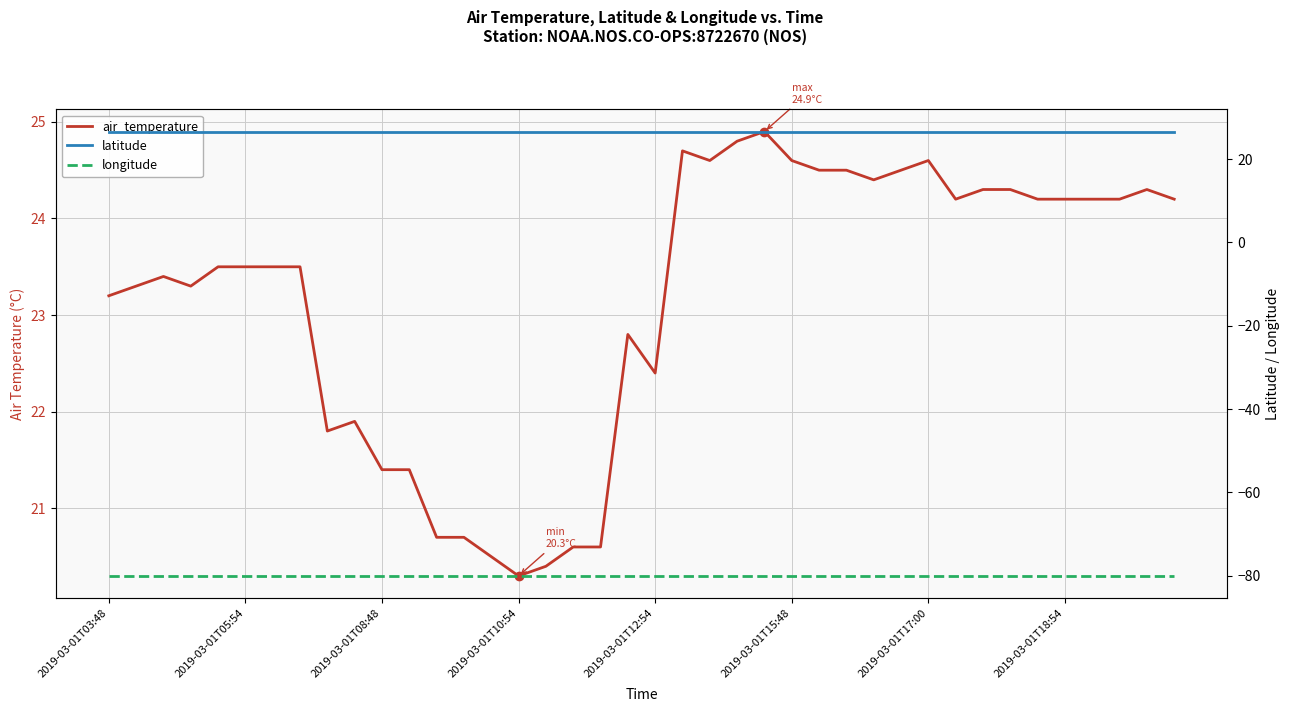

Reading left to right, extract all data points from this chart.

air_temperature: 23.2	23.3	23.4	23.3	23.5	23.5	23.5	23.5	21.8	21.9	21.4	21.4	20.7	20.7	20.5	20.3	20.4	20.6	20.6	22.8	22.4	24.7	24.6	24.8	24.9	24.6	24.5	24.5	24.4	24.5	24.6	24.2	24.3	24.3	24.2	24.2	24.2	24.2	24.3	24.2
latitude: 26.6	26.6	26.6	26.6	26.6	26.6	26.6	26.6	26.6	26.6	26.6	26.6	26.6	26.6	26.6	26.6	26.6	26.6	26.6	26.6	26.6	26.6	26.6	26.6	26.6	26.6	26.6	26.6	26.6	26.6	26.6	26.6	26.6	26.6	26.6	26.6	26.6	26.6	26.6	26.6
longitude: -80.0	-80.0	-80.0	-80.0	-80.0	-80.0	-80.0	-80.0	-80.0	-80.0	-80.0	-80.0	-80.0	-80.0	-80.0	-80.0	-80.0	-80.0	-80.0	-80.0	-80.0	-80.0	-80.0	-80.0	-80.0	-80.0	-80.0	-80.0	-80.0	-80.0	-80.0	-80.0	-80.0	-80.0	-80.0	-80.0	-80.0	-80.0	-80.0	-80.0